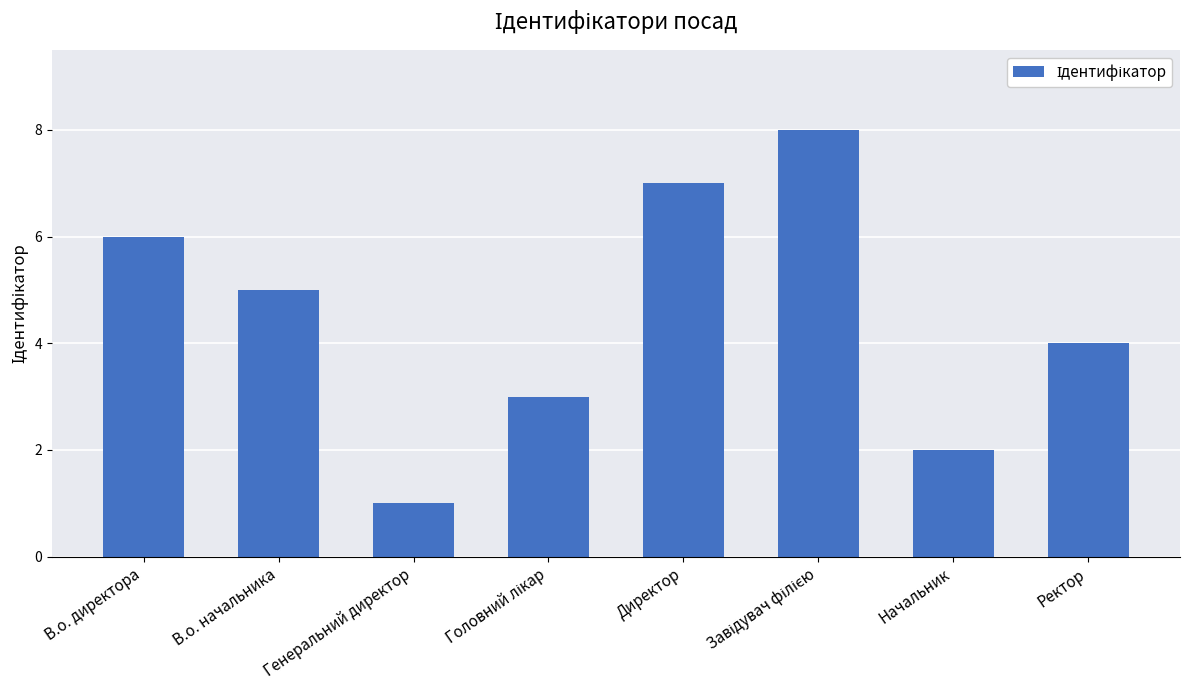

What is the approximate value at Директор?

7